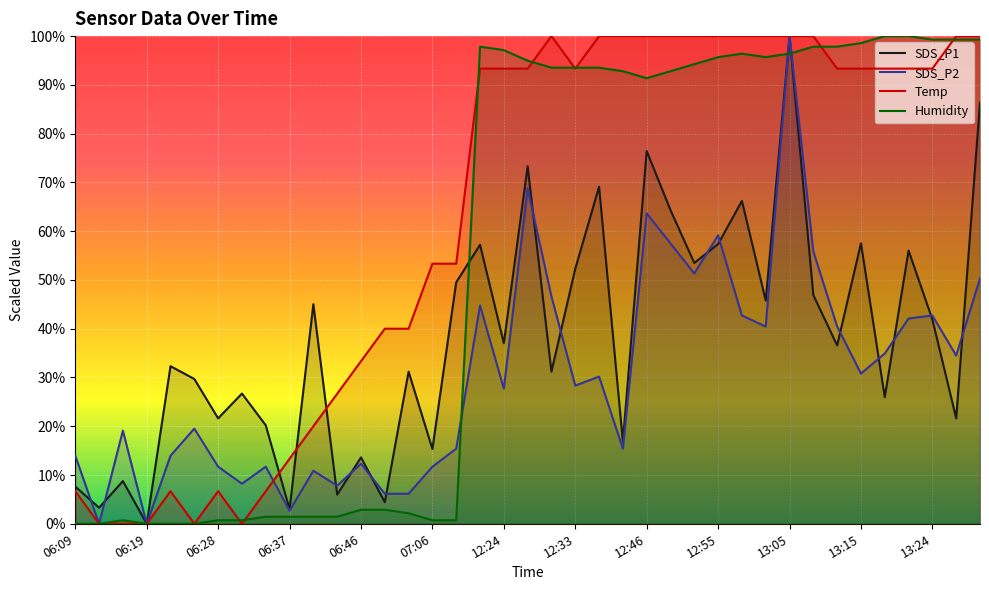

Rank the series at 06:46 from lowest to highest value.

Humidity, SDS_P2, SDS_P1, Temp